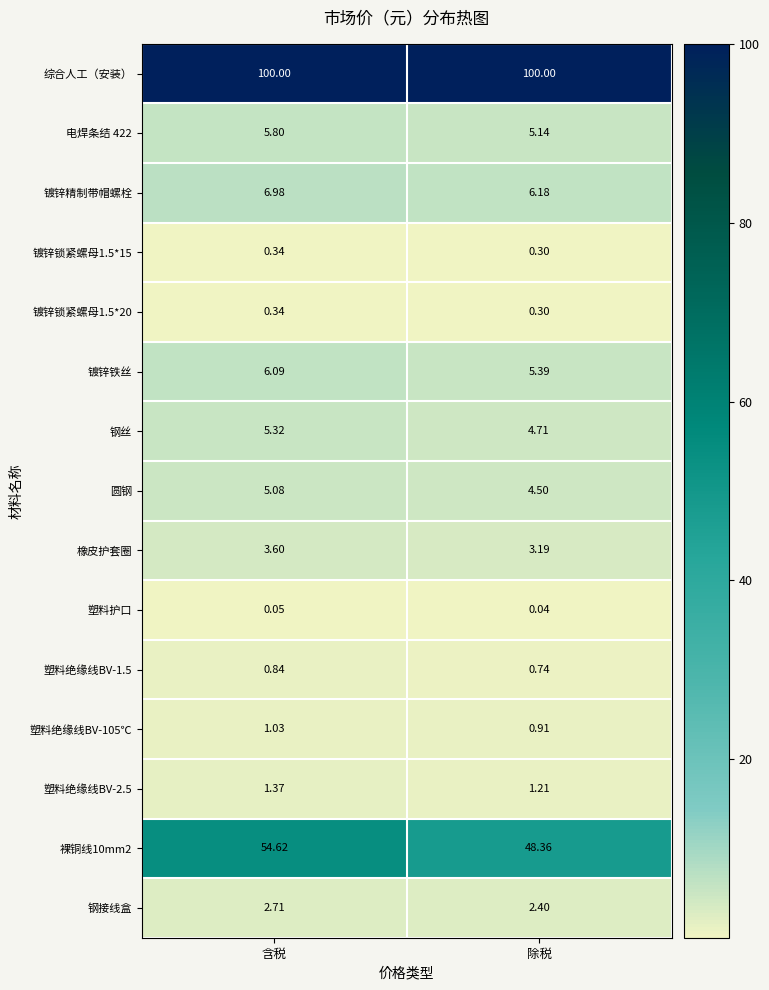

Which series has the largest total across all categories?

综合人工（安装）